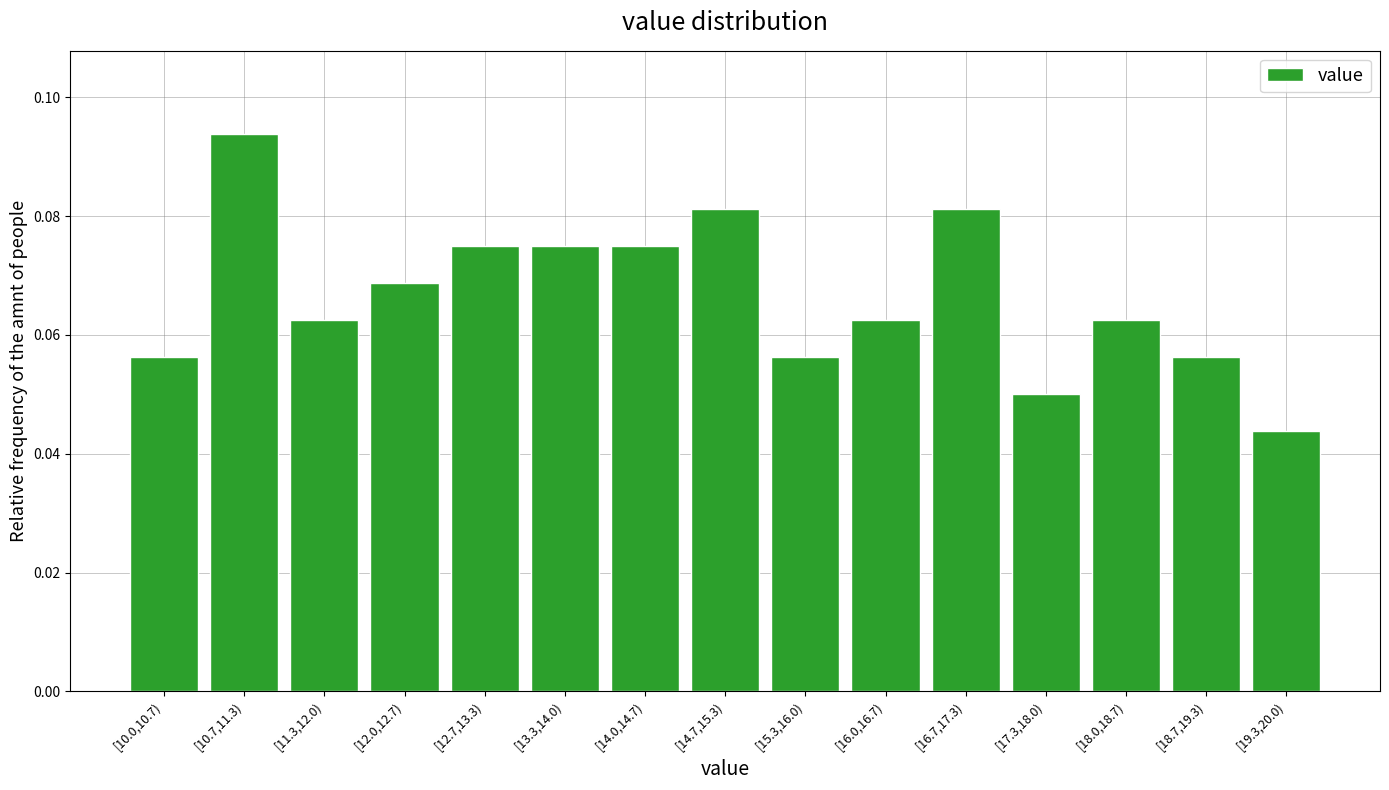

What is the label of the 7th bar from the right?

[15.3,16.0)